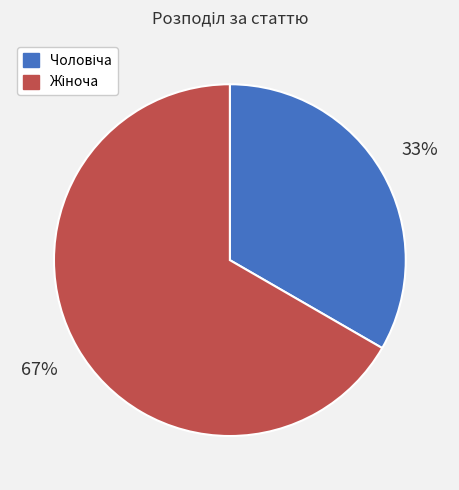

Does any single category account for the majority?

Yes